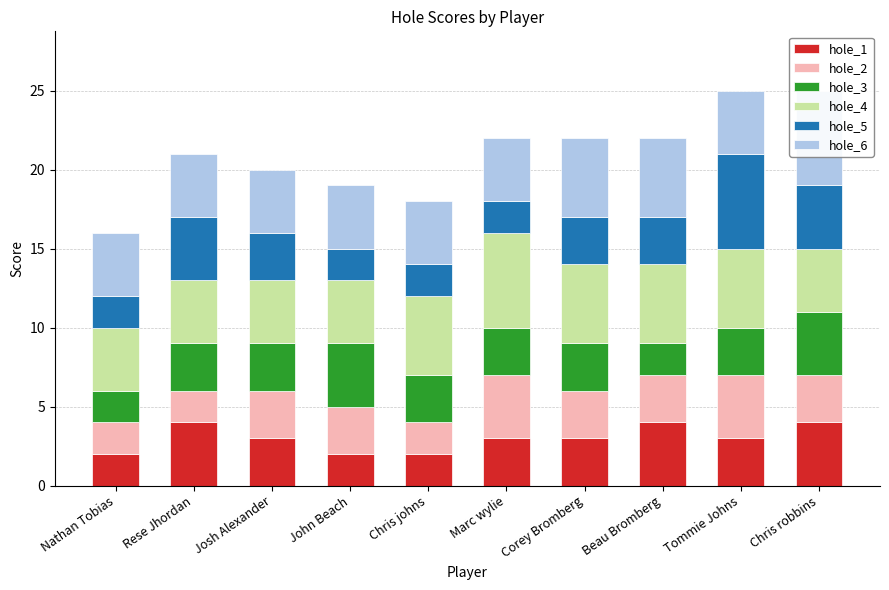

Count the number of data series in this chart.

6